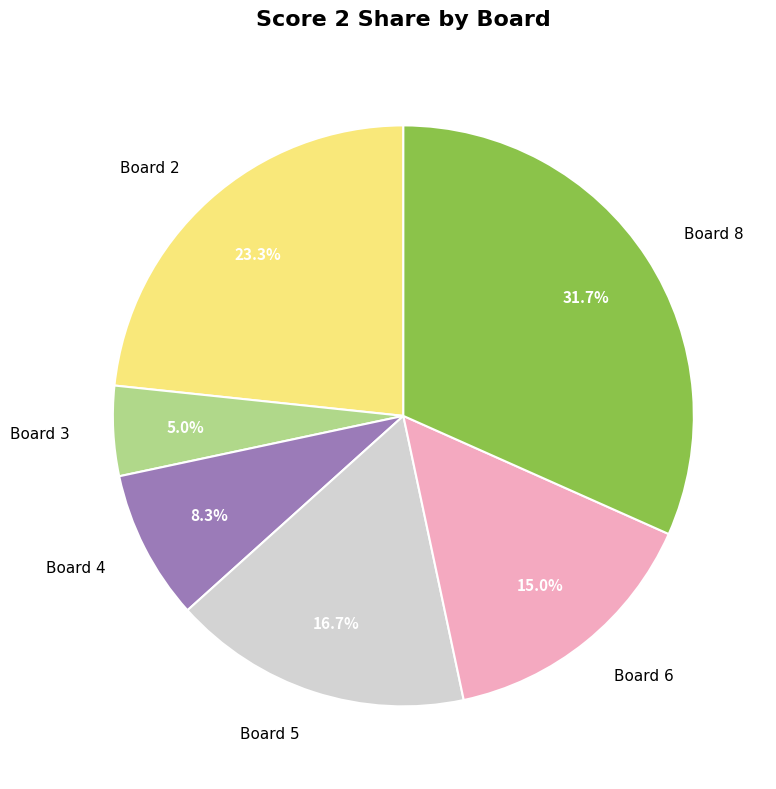

Which category has the biggest portion of the pie?

Board 8